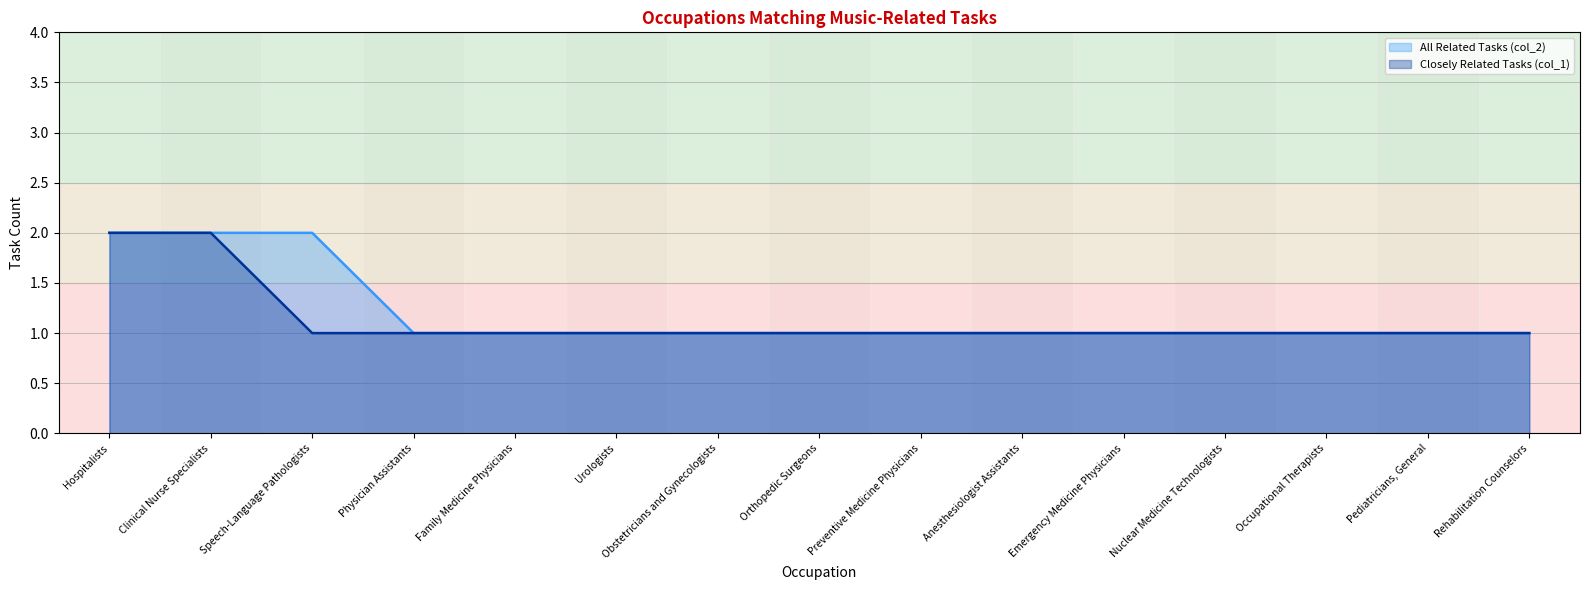

What is the label of the 8th point from the left?

Orthopedic Surgeons